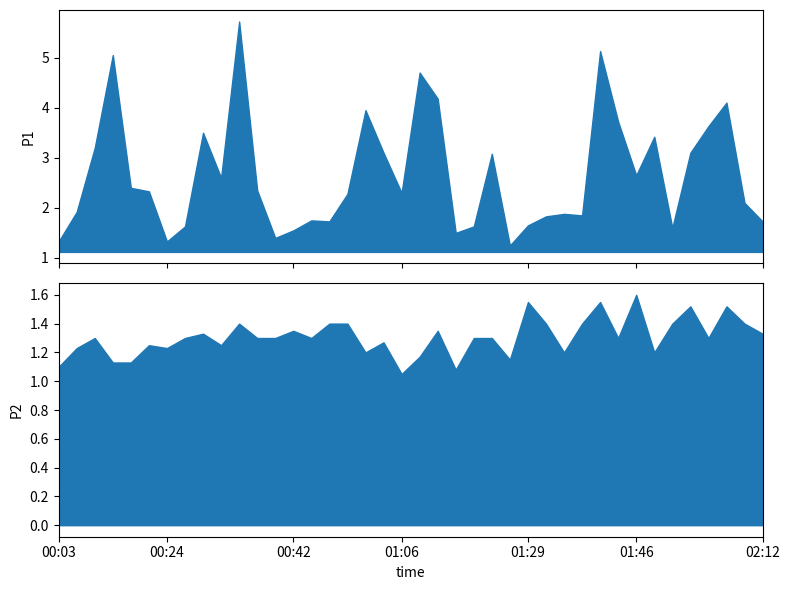

What is the value of the P2 point at the 15th from the left?

1.3